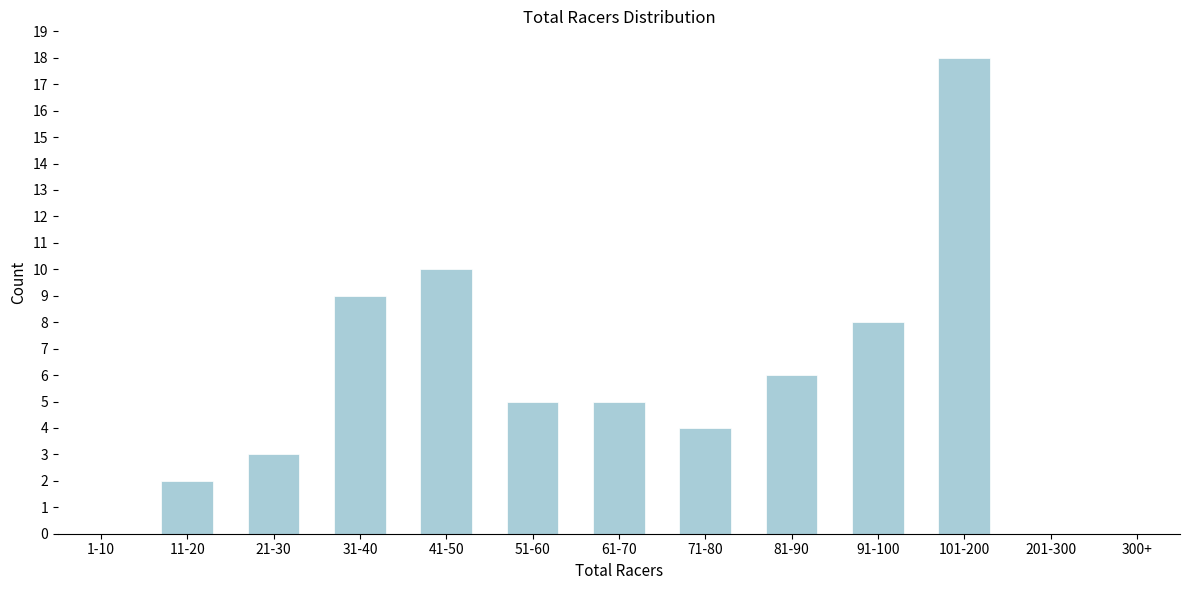

Reading left to right, extract all data points from this chart.

1-10=0	11-20=2	21-30=3	31-40=9	41-50=10	51-60=5	61-70=5	71-80=4	81-90=6	91-100=8	101-200=18	201-300=0	300+=0